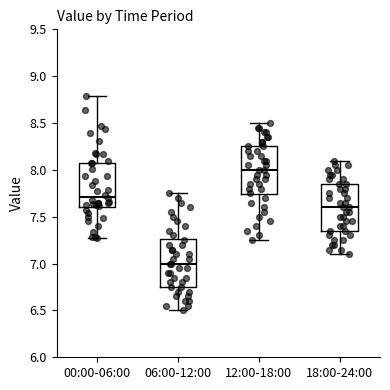

Where does the median line of the box for 00:00-06:00 sit on the y-axis? The values are not printed on the chart, so give them approximately, as read against the axis.

7.70